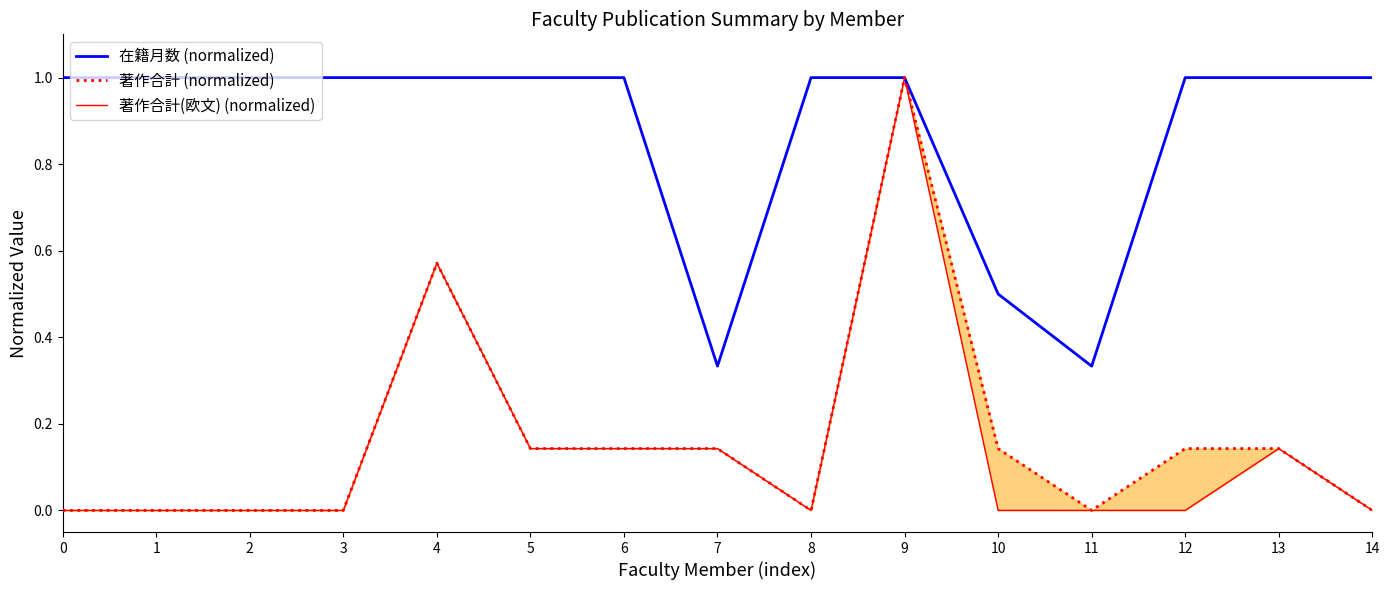

Is it true that 著作合計 (normalized) equals 0.0 at 0?

True